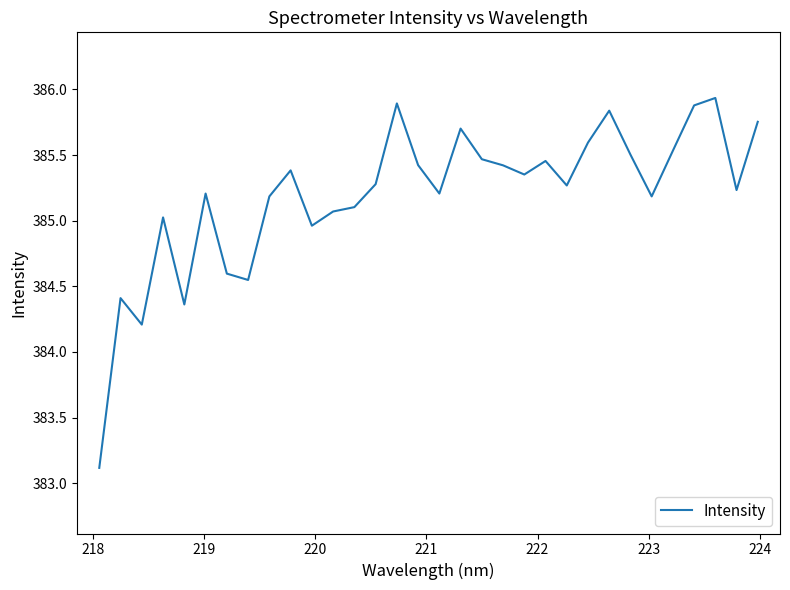

What is the difference between the second highest and second lowest values?

1.7